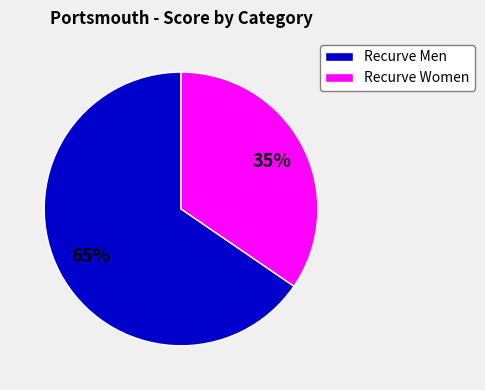

Does any single category account for the majority?

Yes